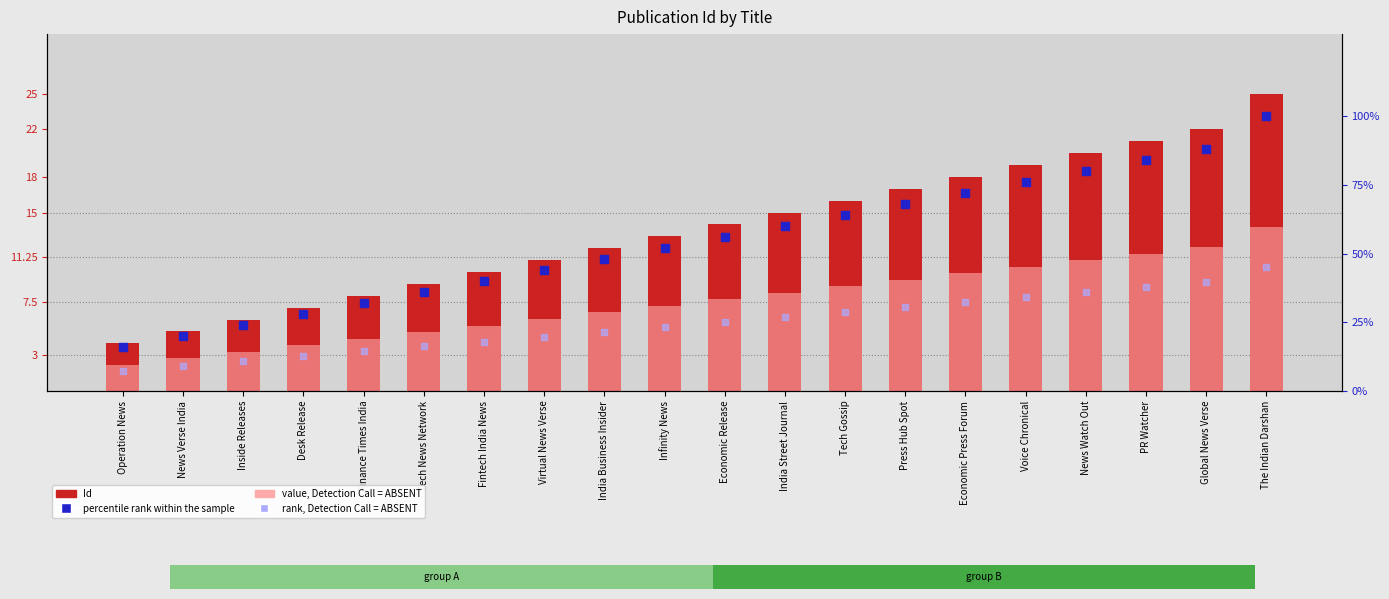

Which series has the largest total across all categories?

percentile rank within the sample